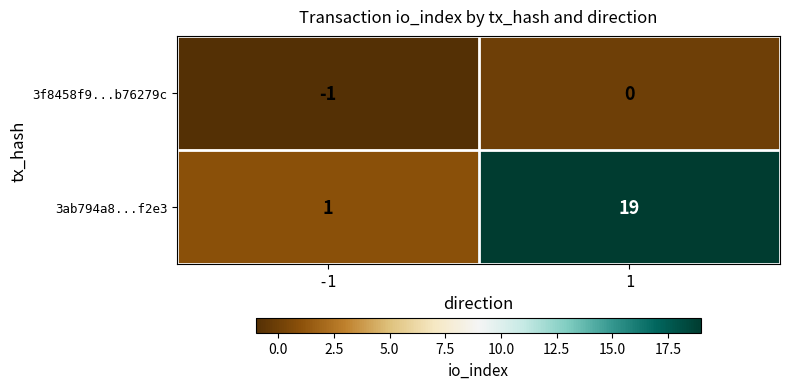

What is the sum of all 3ab794a8...f2e3 values?

20